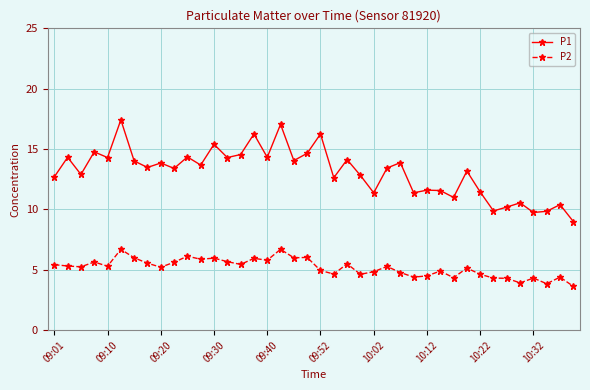

Which series has the largest total across all categories?

P1